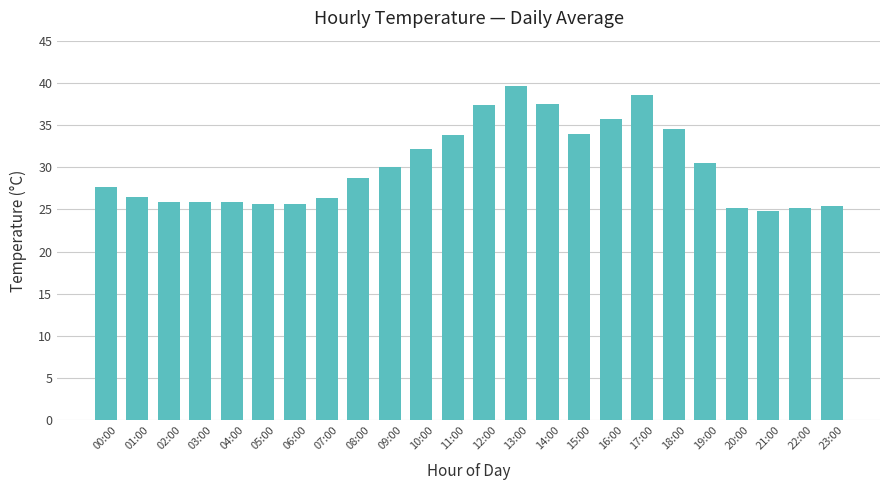

What is the difference between the maximum and minimum values?

14.8